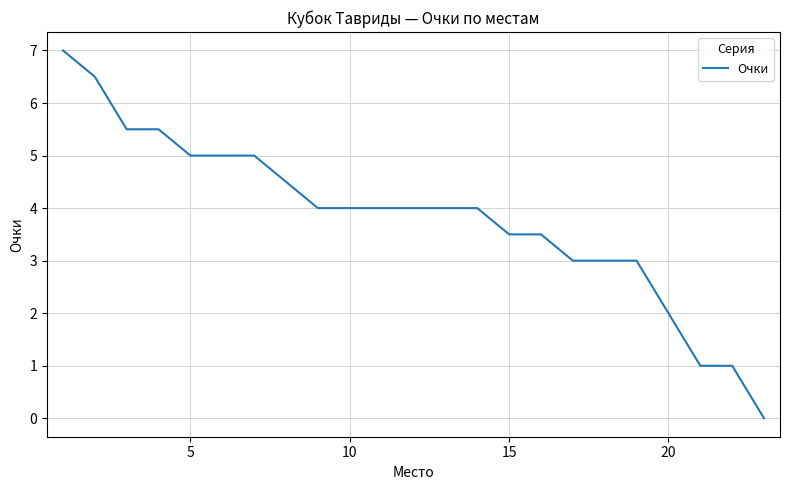

What is the greatest value displayed?

7.0